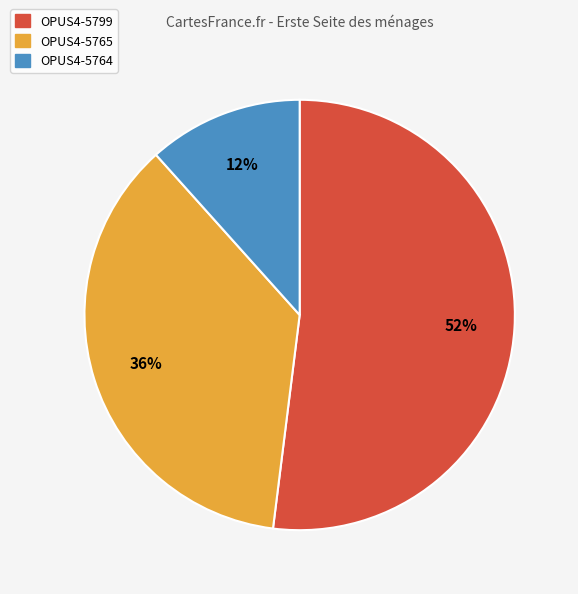

To the nearest percent, what is the combined percentage of OPUS4-5799 and OPUS4-5765?

88%